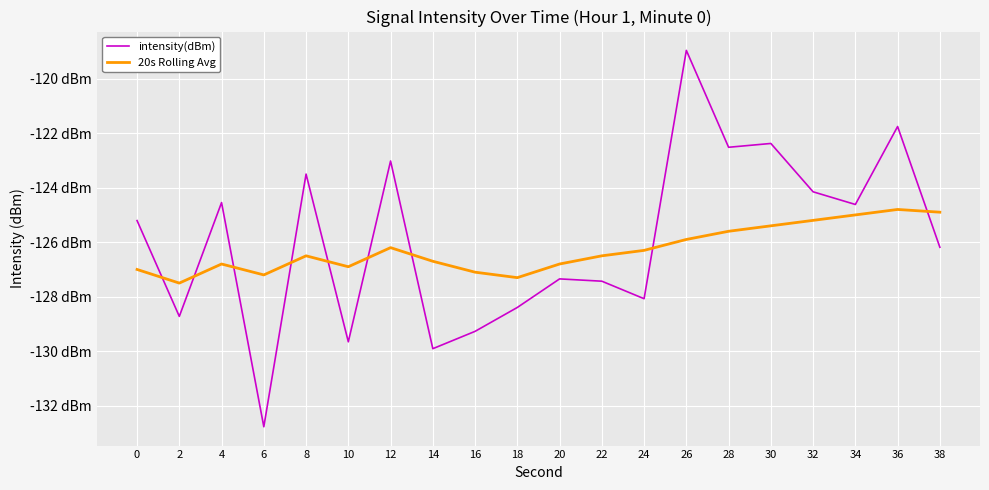

Which series has the largest total across all categories?

intensity(dBm)